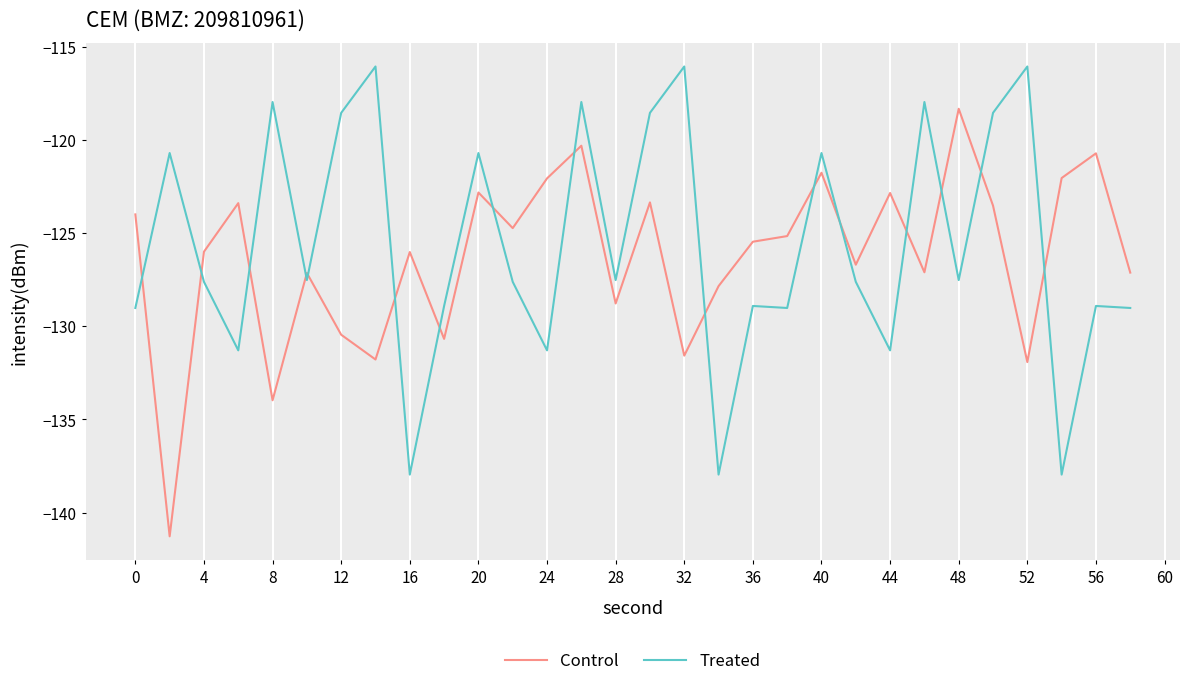

How many times do Control and Treated cross each other?

16